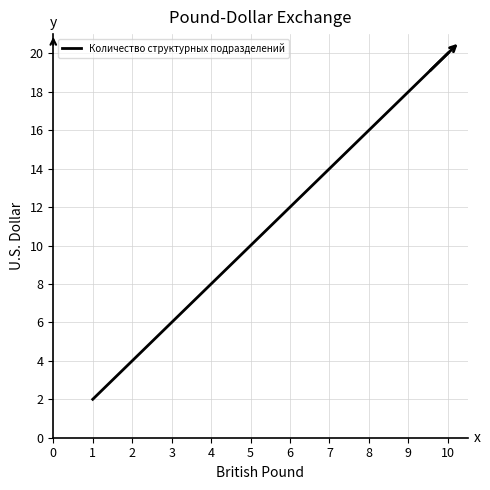

Reading left to right, list all the values displayed in this chart.

2	4	6	8	10	12	14	16	18	20